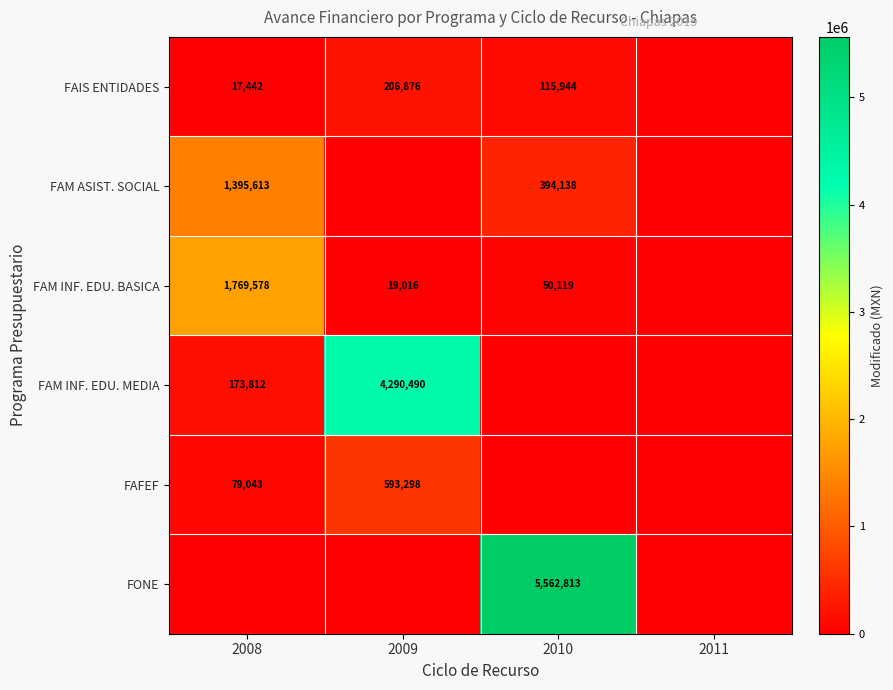

Is it true that FAM INF. EDU. MEDIA equals 7610457 at 2009?

False